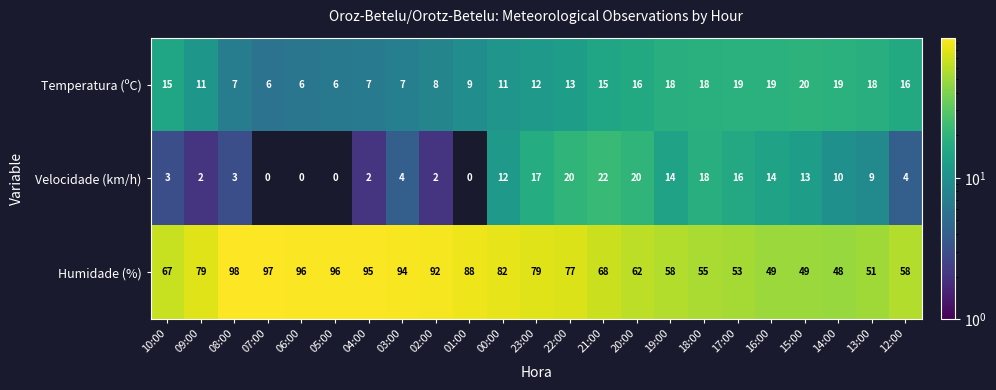

At how many categories does at least one series exceed 54?

18